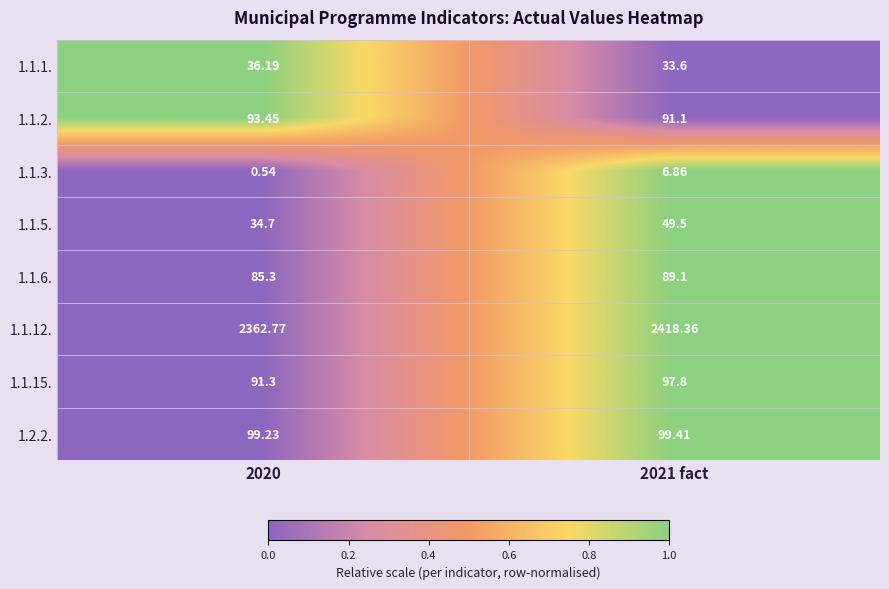

What is the total value across all series at 2020?

2803.5